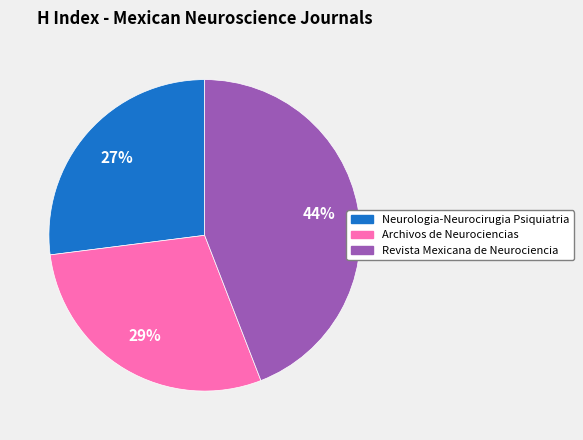

Rank the categories by value from lowest to highest.

Neurologia-Neurocirugia Psiquiatria, Archivos de Neurociencias, Revista Mexicana de Neurociencia